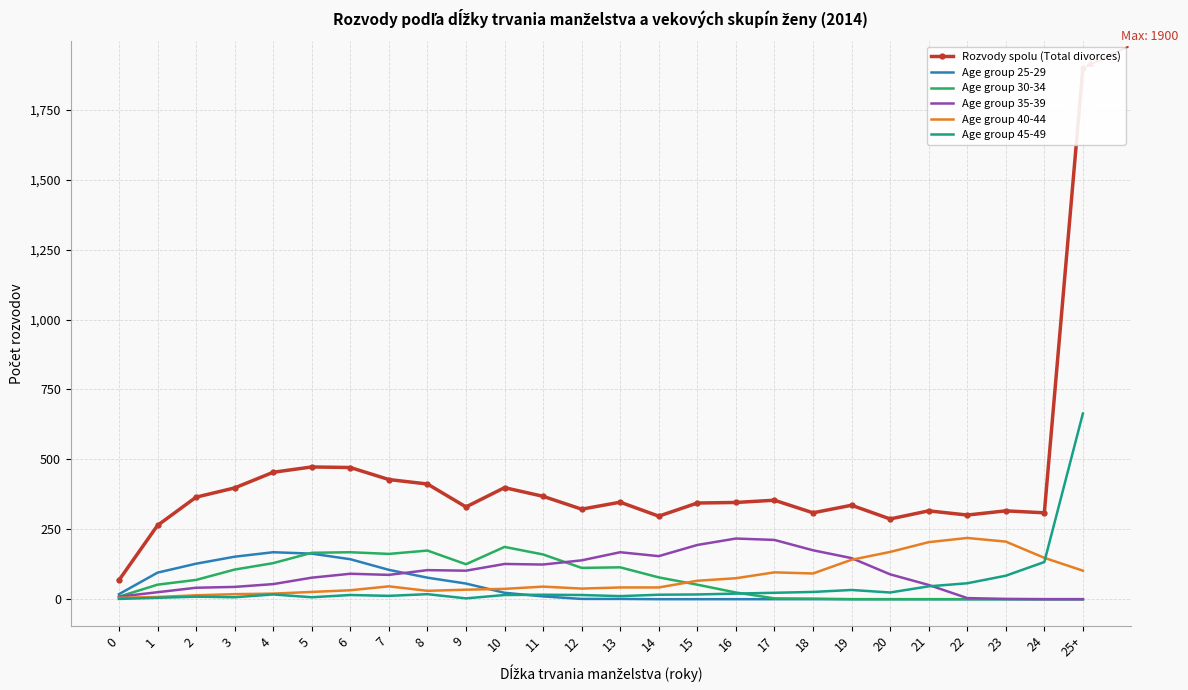

Which series has the widest spread of values?

Rozvody spolu (Total divorces)